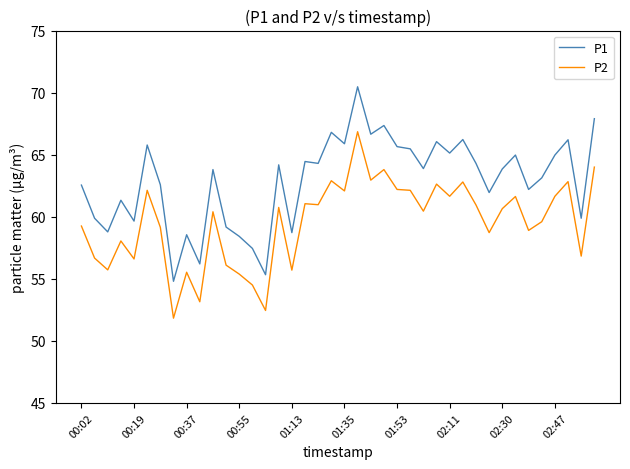

List the series in order of their peak value, highest first.

P1, P2